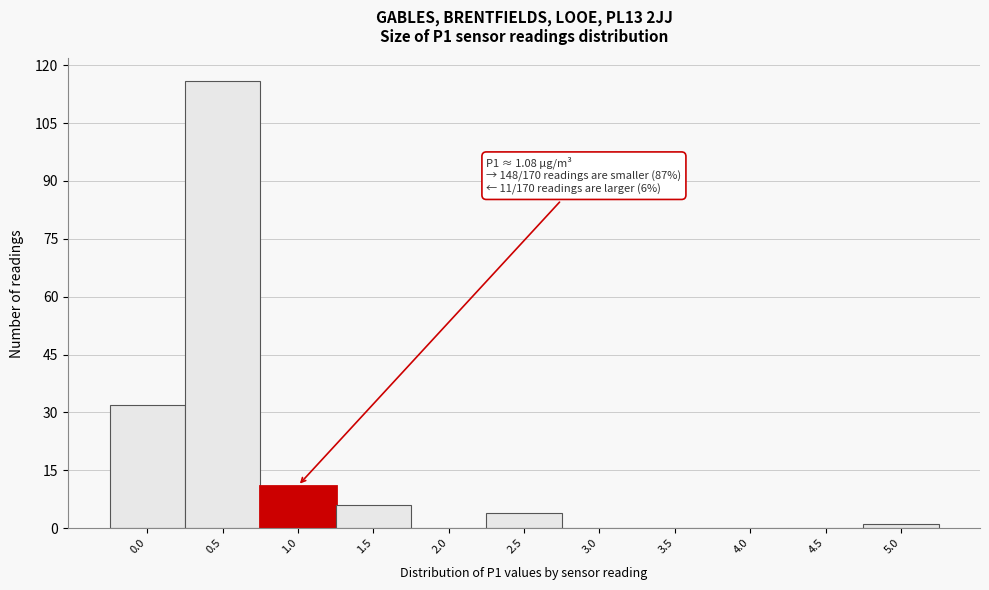

Reading left to right, extract all data points from this chart.

0.0=32	0.5=116	1.0=11	1.5=6	2.0=0	2.5=4	3.0=0	3.5=0	4.0=0	4.5=0	5.0=1